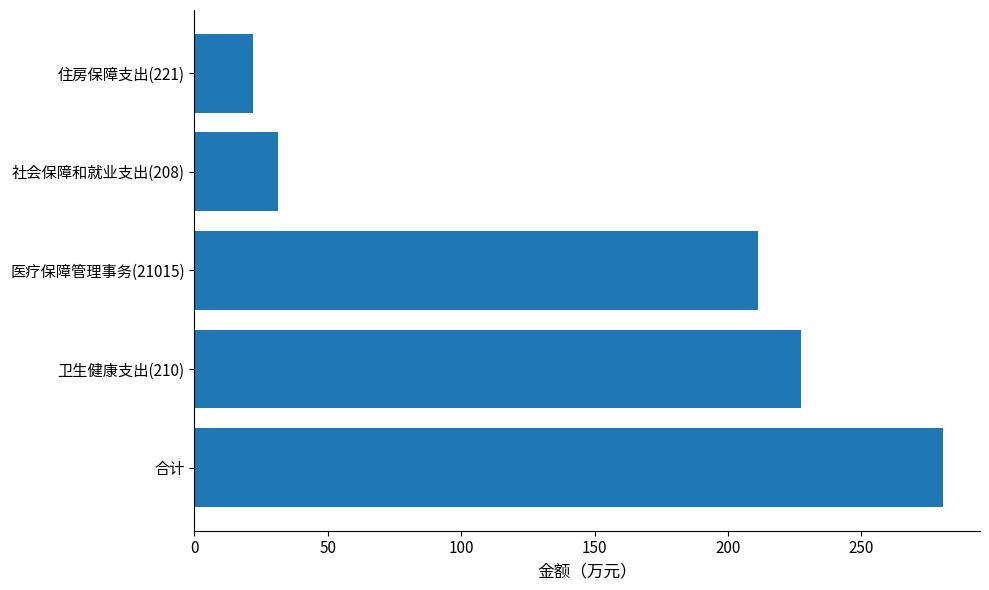

What is the average value?

154.5